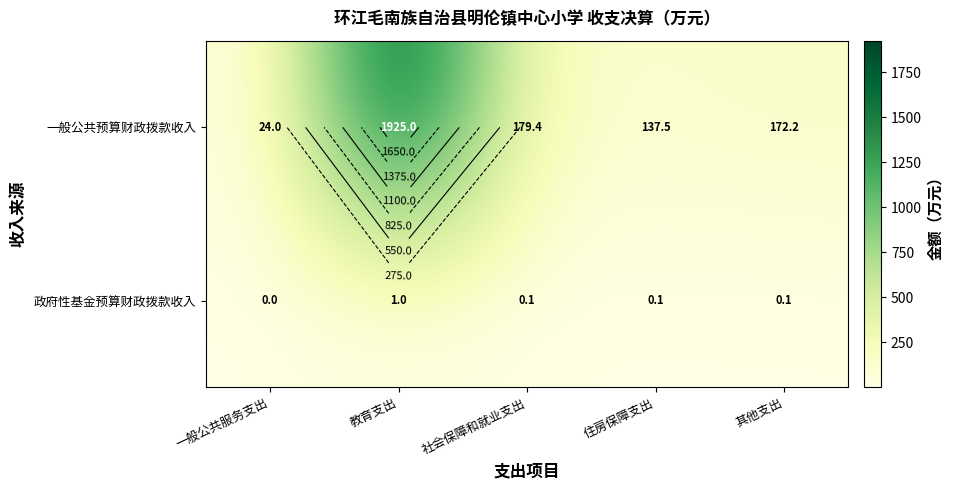

Which category has the highest value in the 一般公共预算财政拨款收入 series?

教育支出